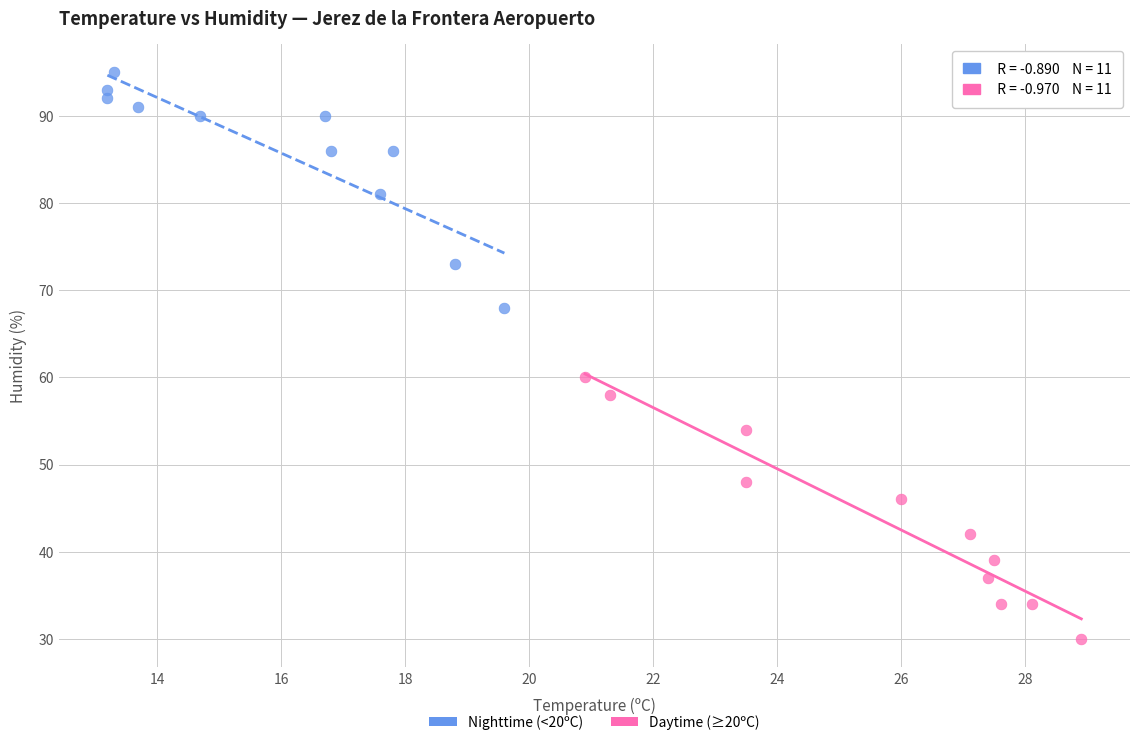

Which series reaches the maximum Y coordinate?

Nighttime (<20ºC)